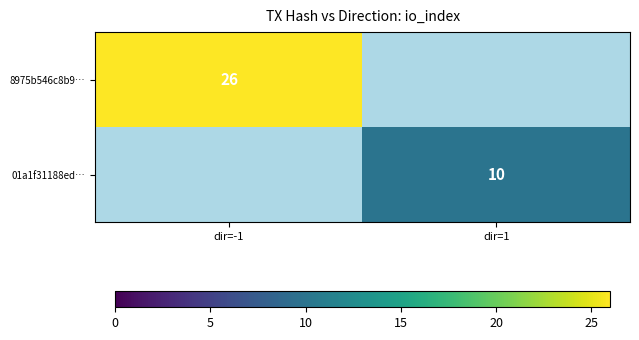

True or false: 01a1f31188ed… has a value of 10 at dir=1.

True